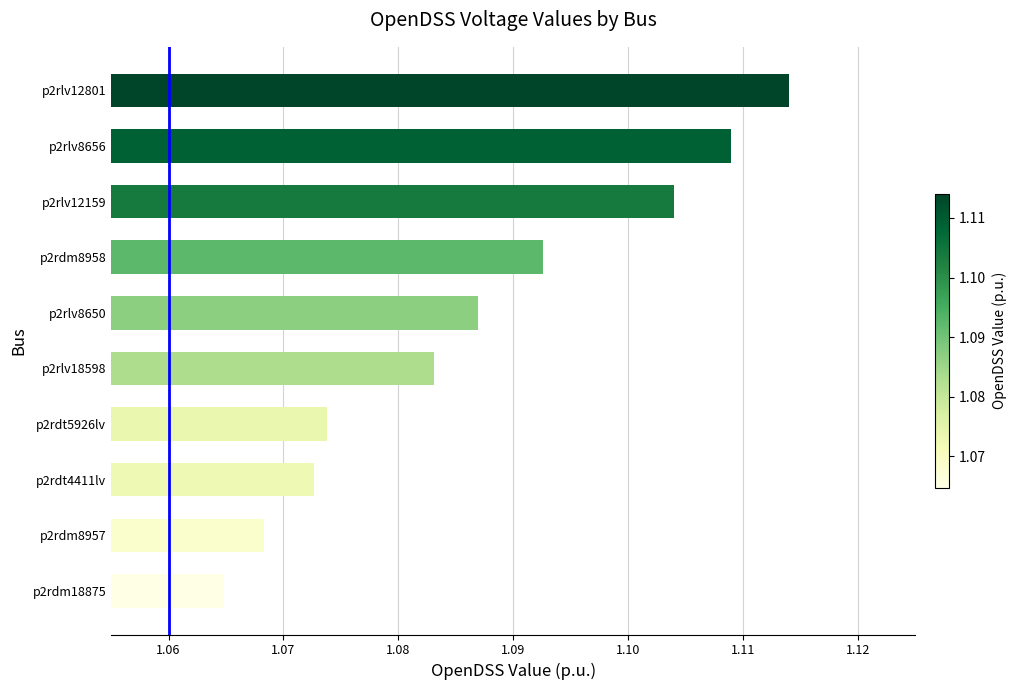

Count the values in the range 1 to 2.

10